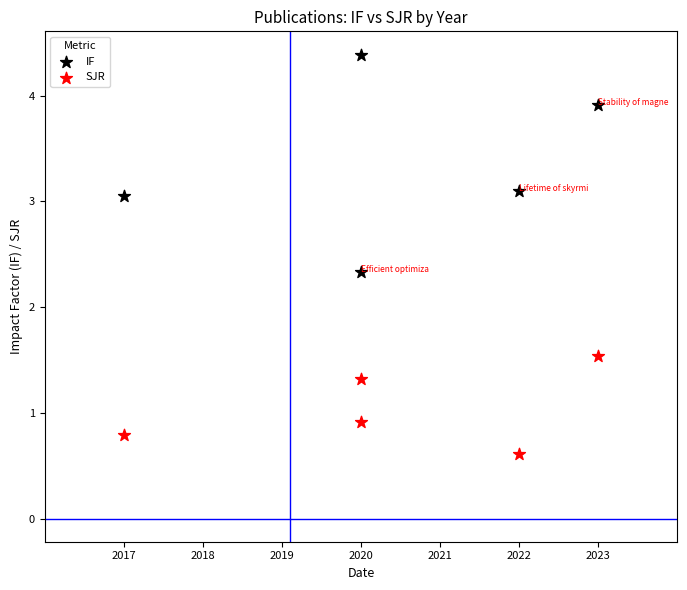

Which series has the largest Y range (max minus min)?

IF